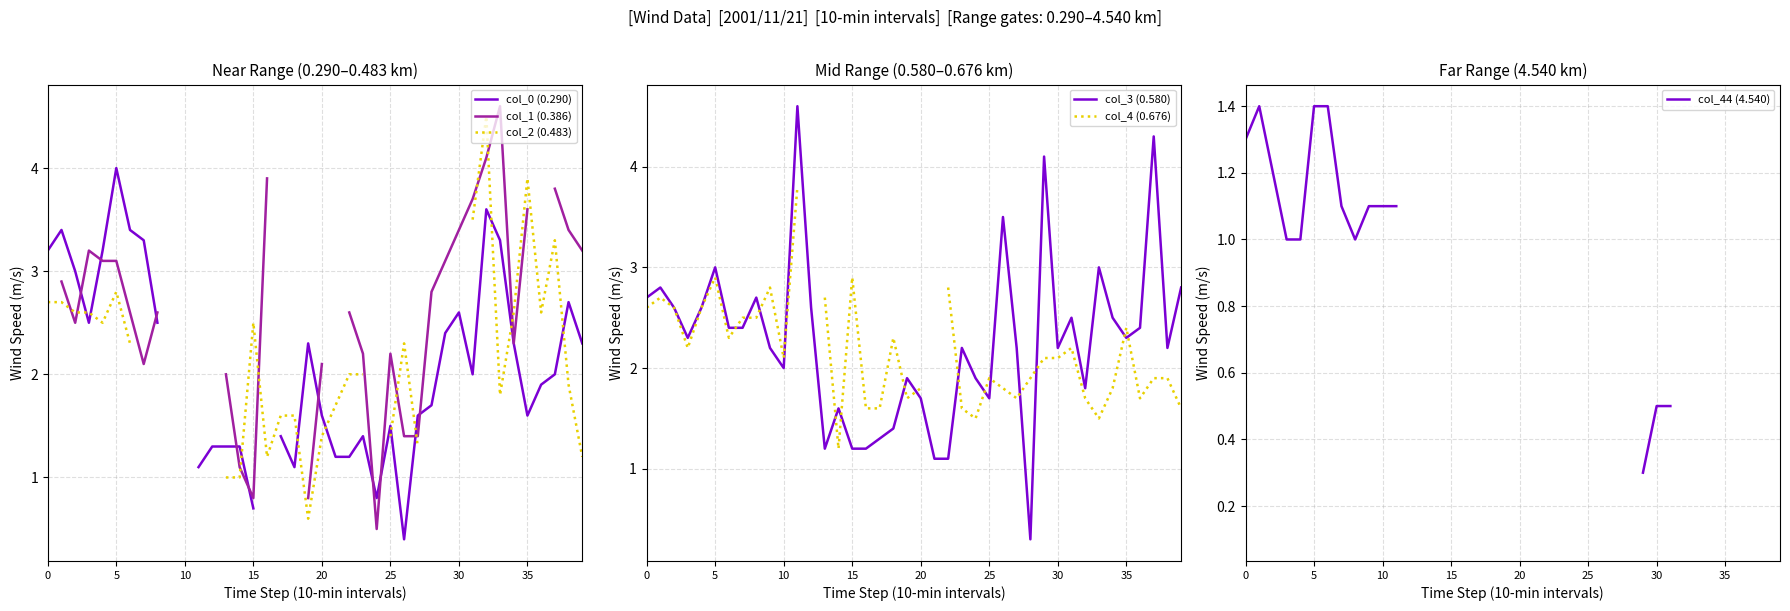

What is the highest value of the col_3 (0.580) series?

4.6